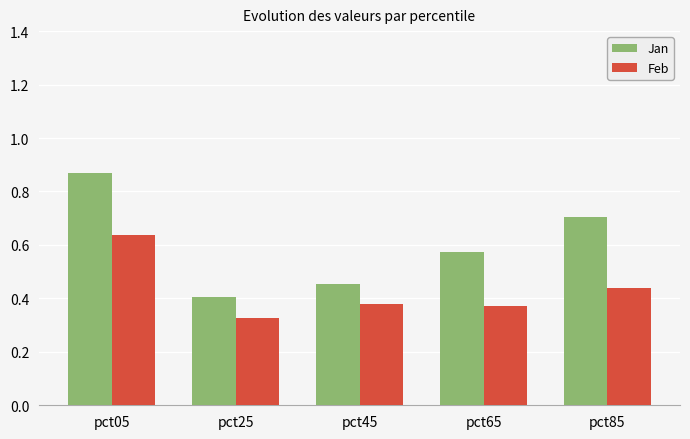

At which label does Jan reach its minimum?

pct25